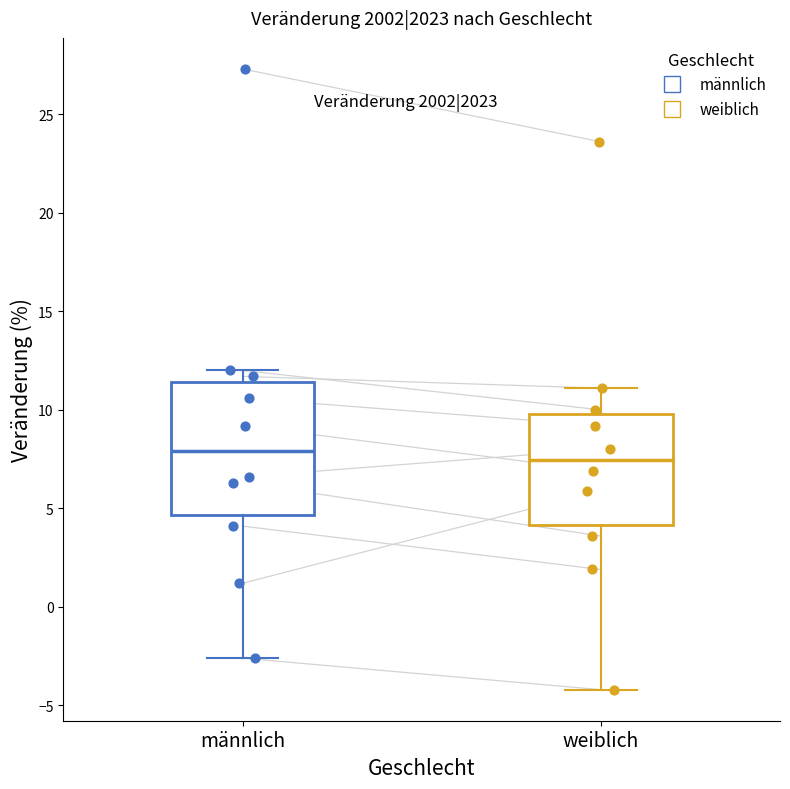

Reading left to right, read every box against the y-axis: the position of its median line, the range the box covers, and the ends of its whiskers. The values are not printed on the chart, so give them approximately, as read against the axis.

männlich: median 8.0, box 4.5 to 11.5, whiskers -2.5 to 12.0
weiblich: median 7.5, box 4.0 to 10.0, whiskers -4.0 to 11.0